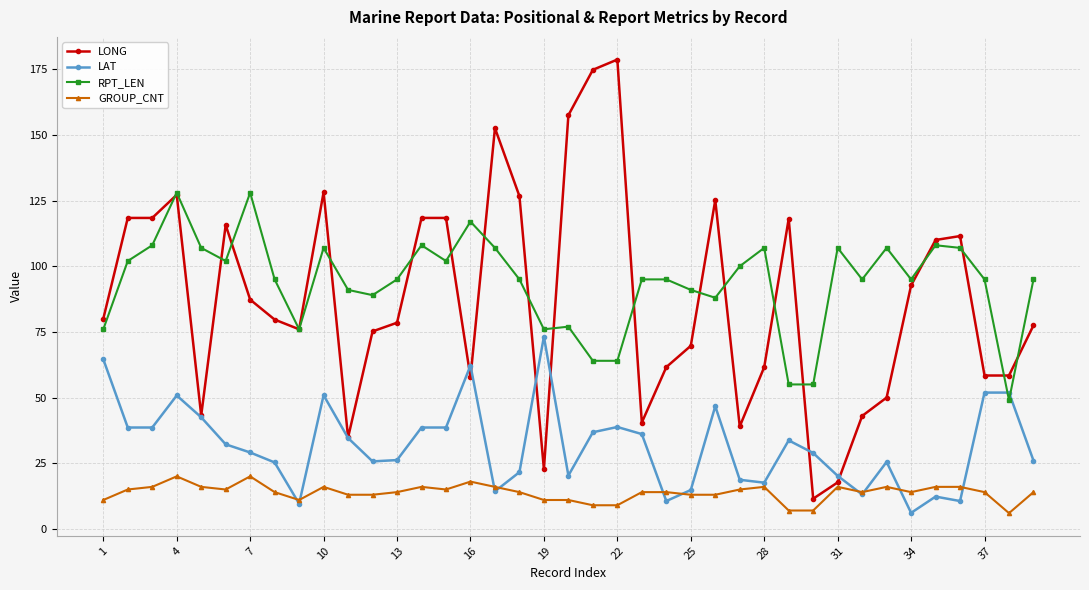

After their last crossing, which series has the higher values: LAT or RPT_LEN?

RPT_LEN